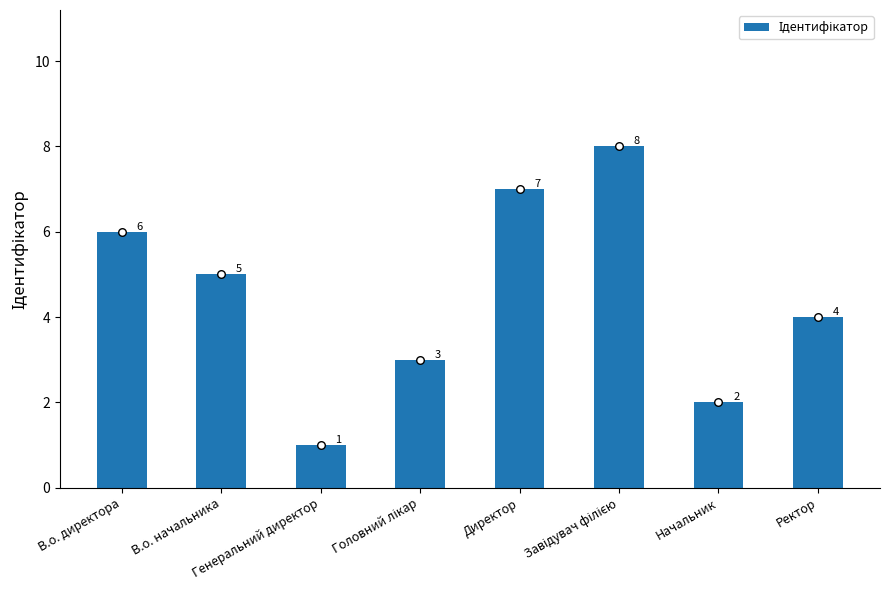

Approximately how many times larger is the value at В.о. директора compared to В.о. начальника?

1.2